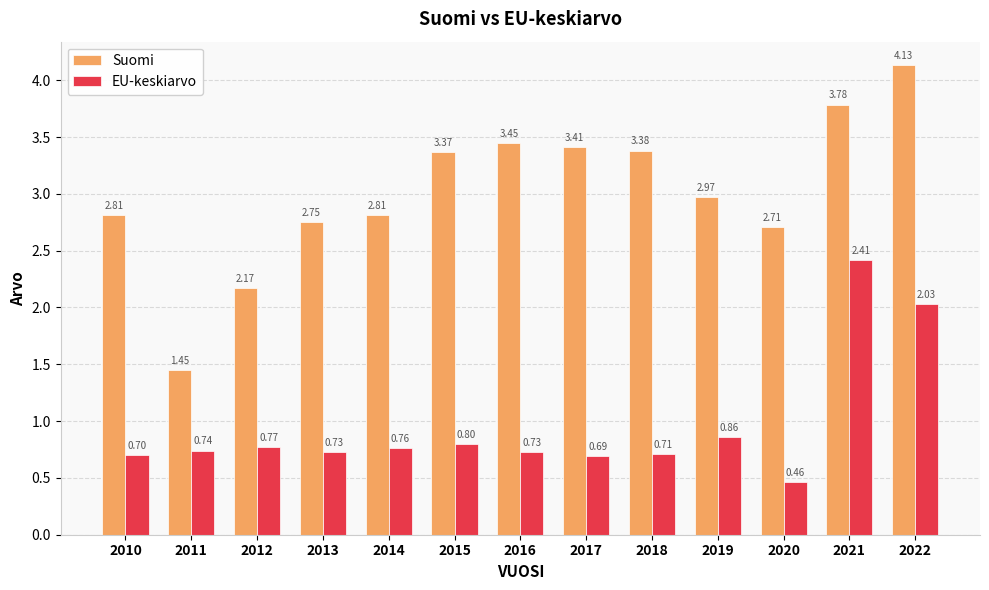

Which series has the widest spread of values?

Suomi